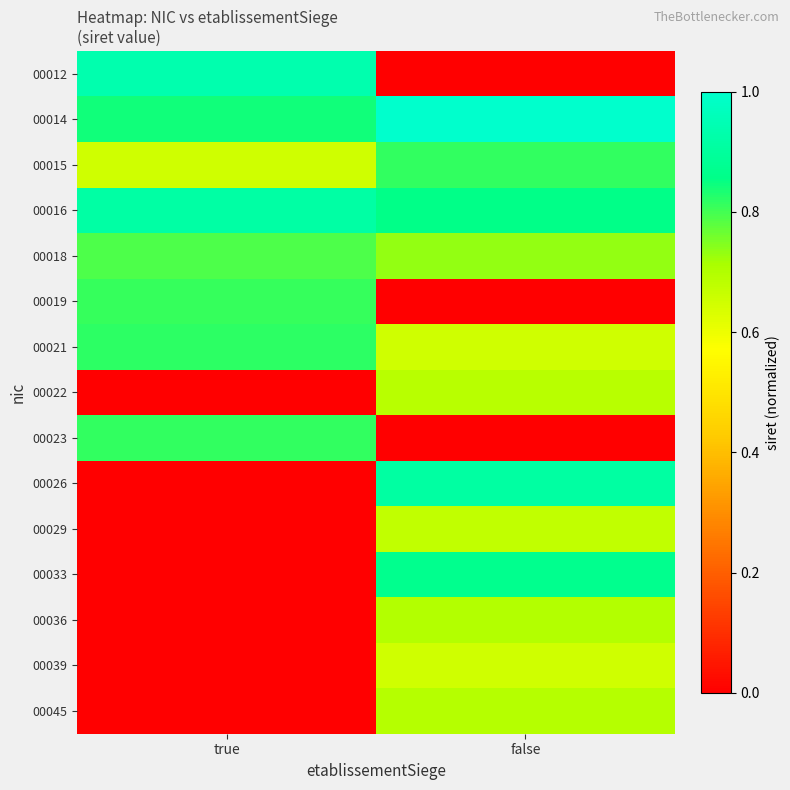

At how many categories does at least one series exceed 0?

2